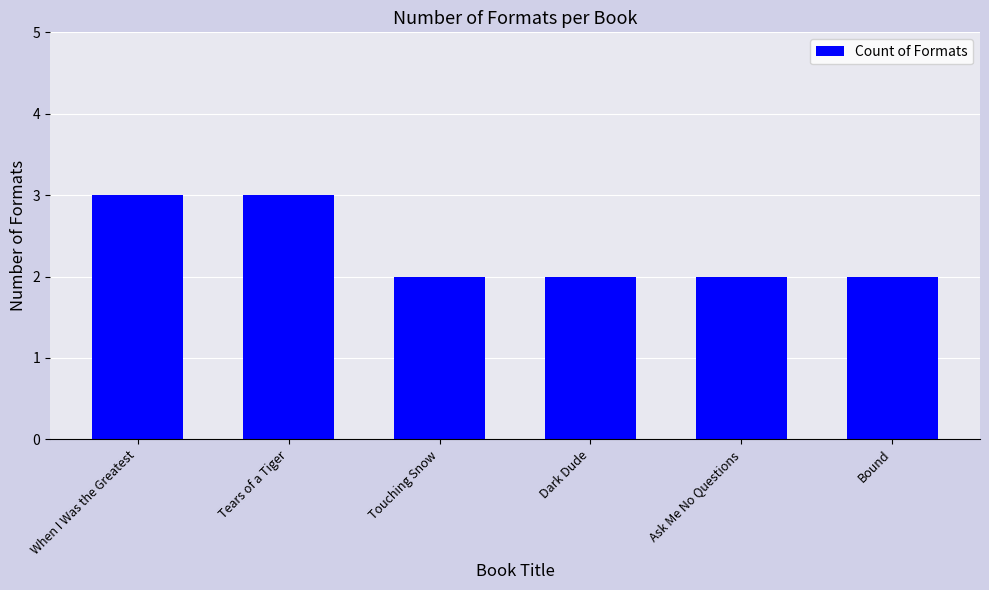

What is the ratio of the value at Touching Snow to the value at Tears of a Tiger?

0.7